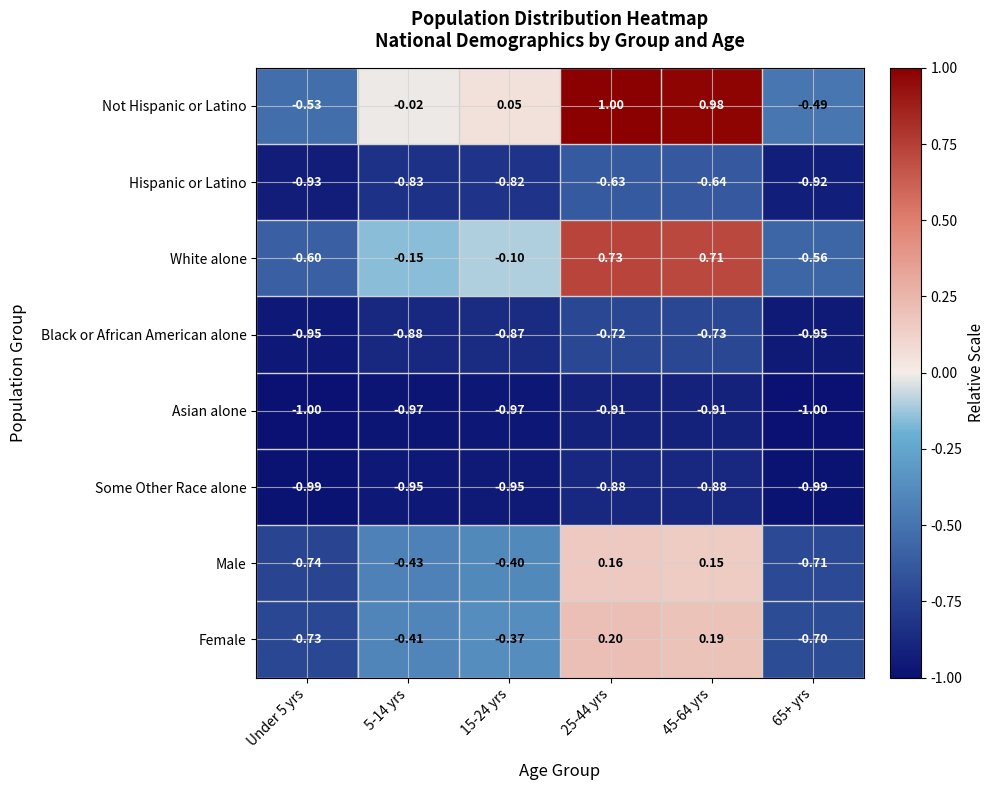

At 65+ yrs, list the series in order from largest to smallest.

Not Hispanic or Latino, White alone, Female, Male, Hispanic or Latino, Black or African American alone, Some Other Race alone, Asian alone